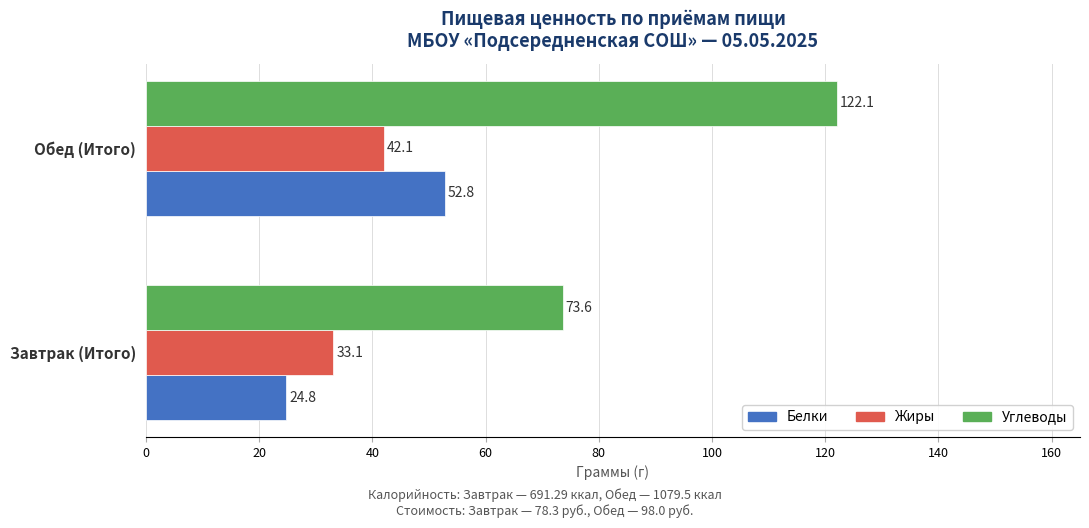

List the labels in order of Углеводы value, smallest first.

Завтрак (Итого), Обед (Итого)